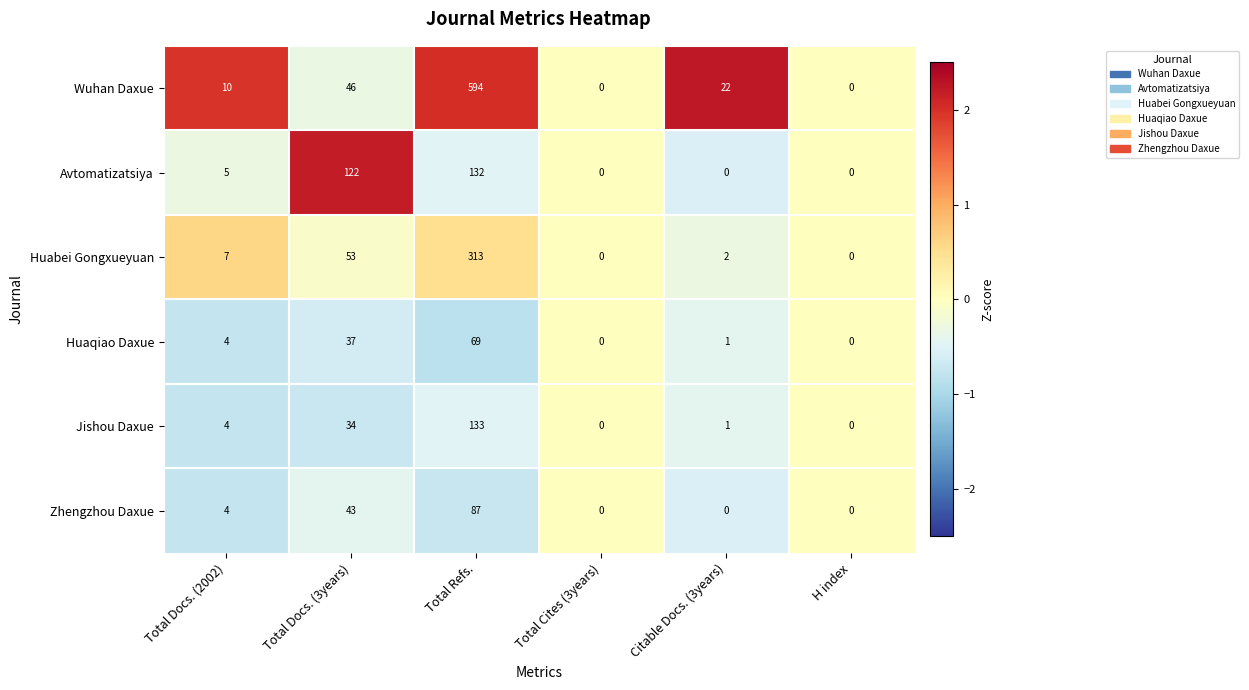

What is the average value of the Avtomatizatsiya series?

43